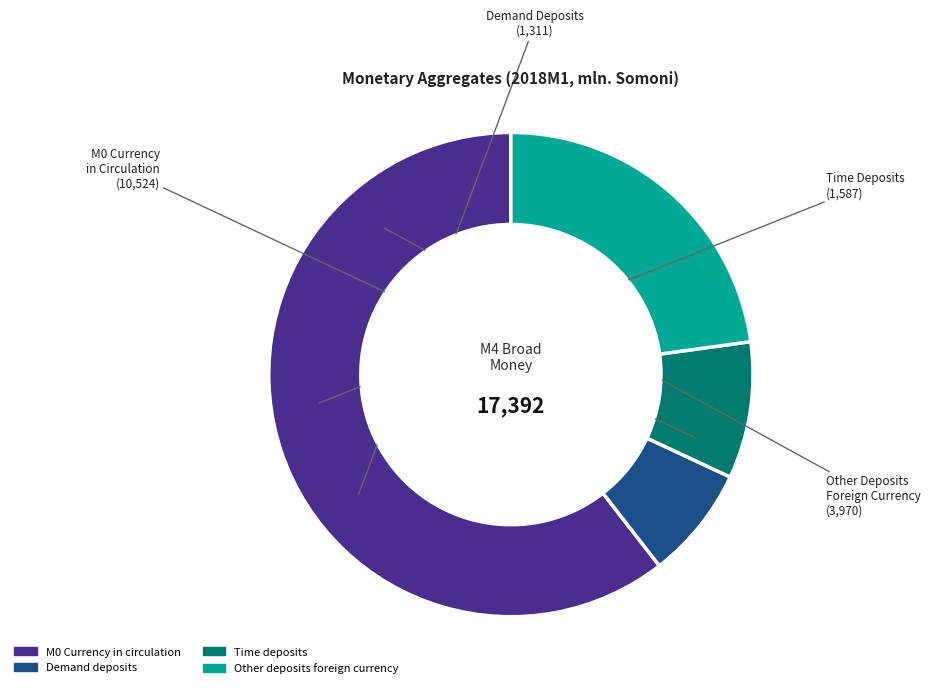

Does any single category account for the majority?

Yes